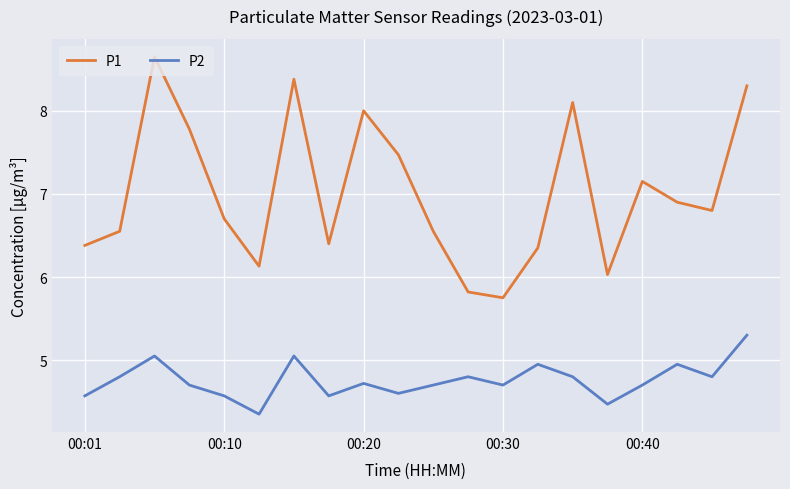

Rank the series by their average value, from highest to lowest.

P1, P2